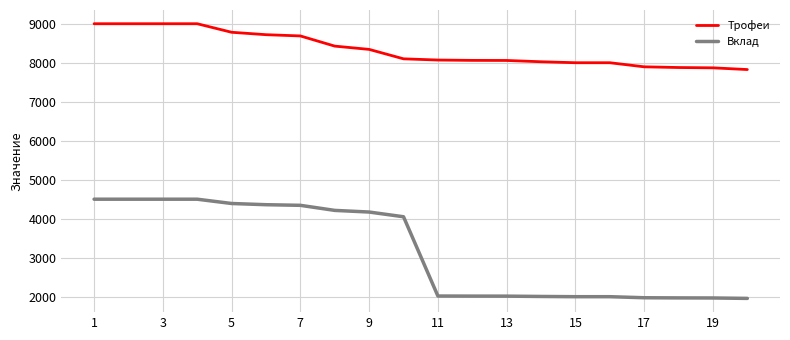

What is the maximum value for Вклад?

4500